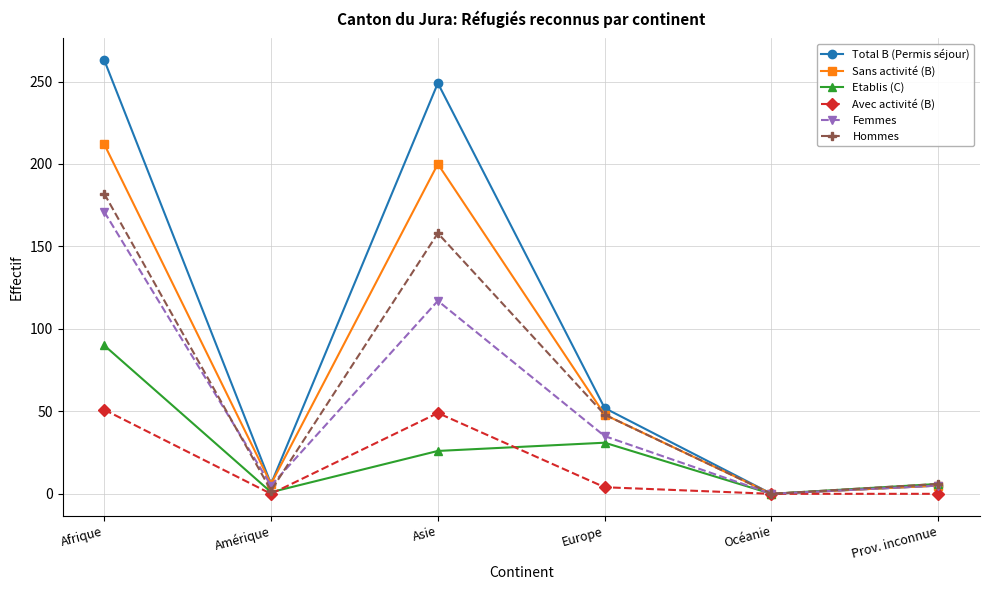

Rank the series at Afrique from lowest to highest value.

Avec activité (B), Etablis (C), Femmes, Hommes, Sans activité (B), Total B (Permis séjour)